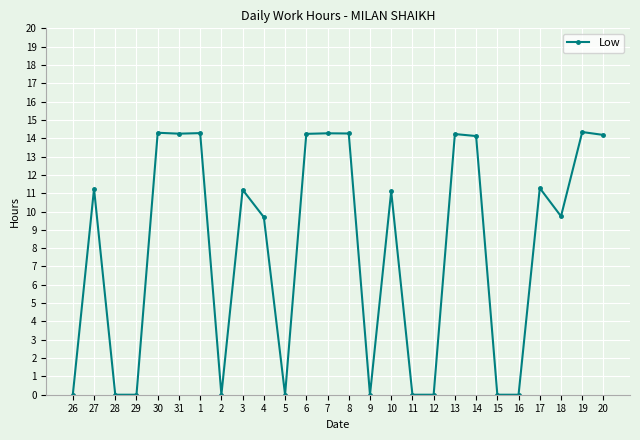

The chart shows a value of 9.1 at 5. True or false?

False